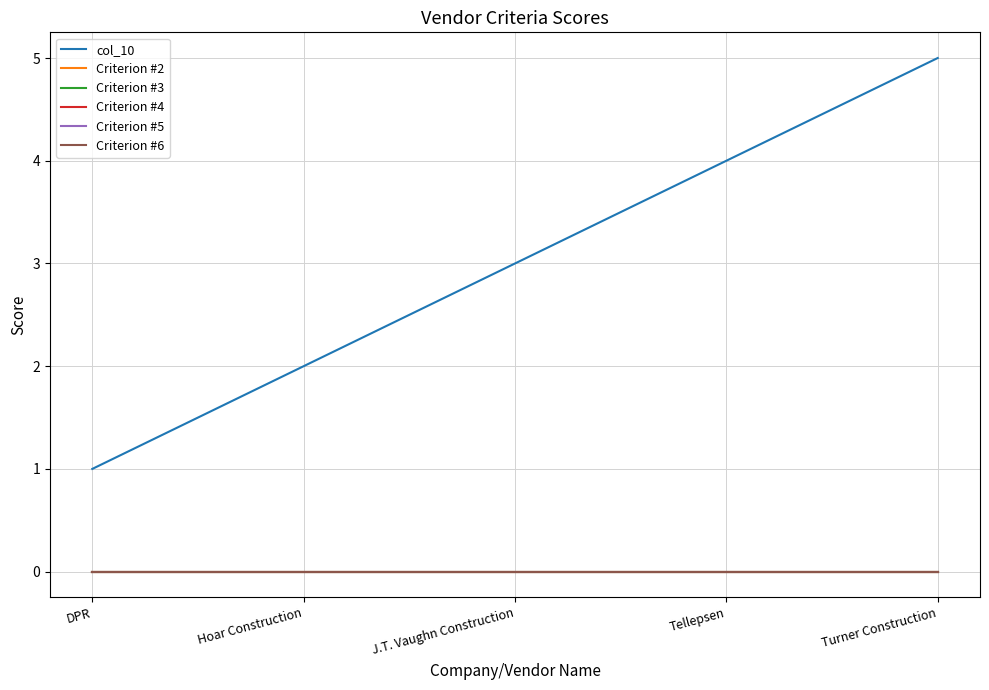

At which label does col_10 reach its minimum?

DPR